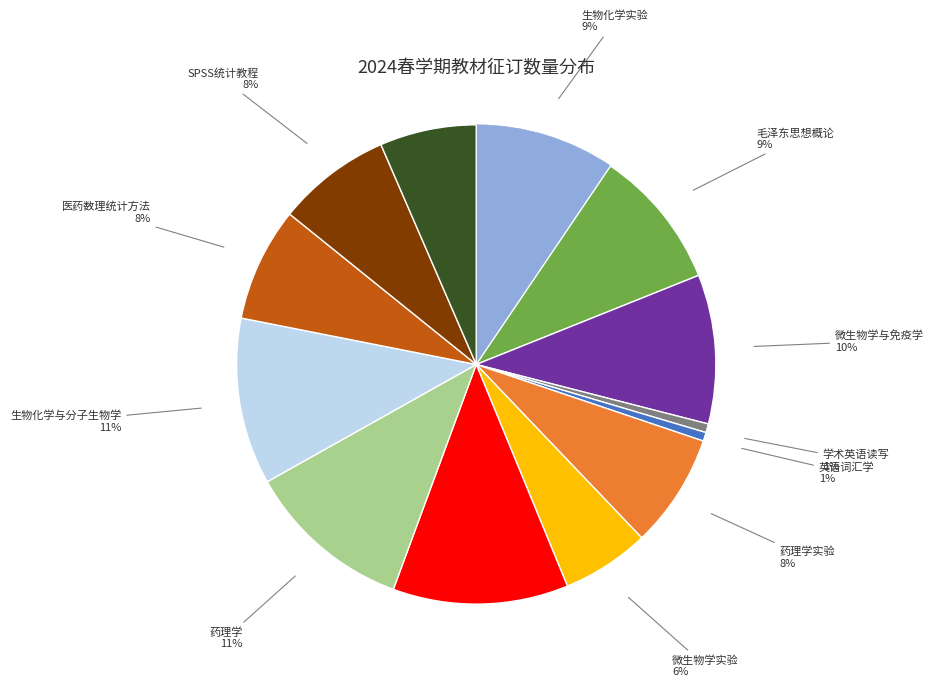

To the nearest percent, what is the difference between the largest and smallest slice percentages?

11%